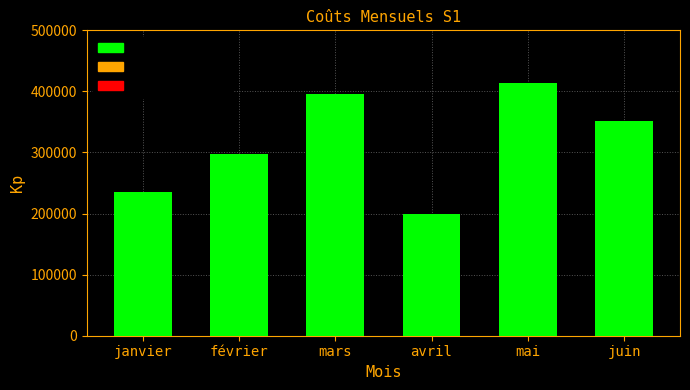

What is the sum of the values at janvier and mai?

649520.3